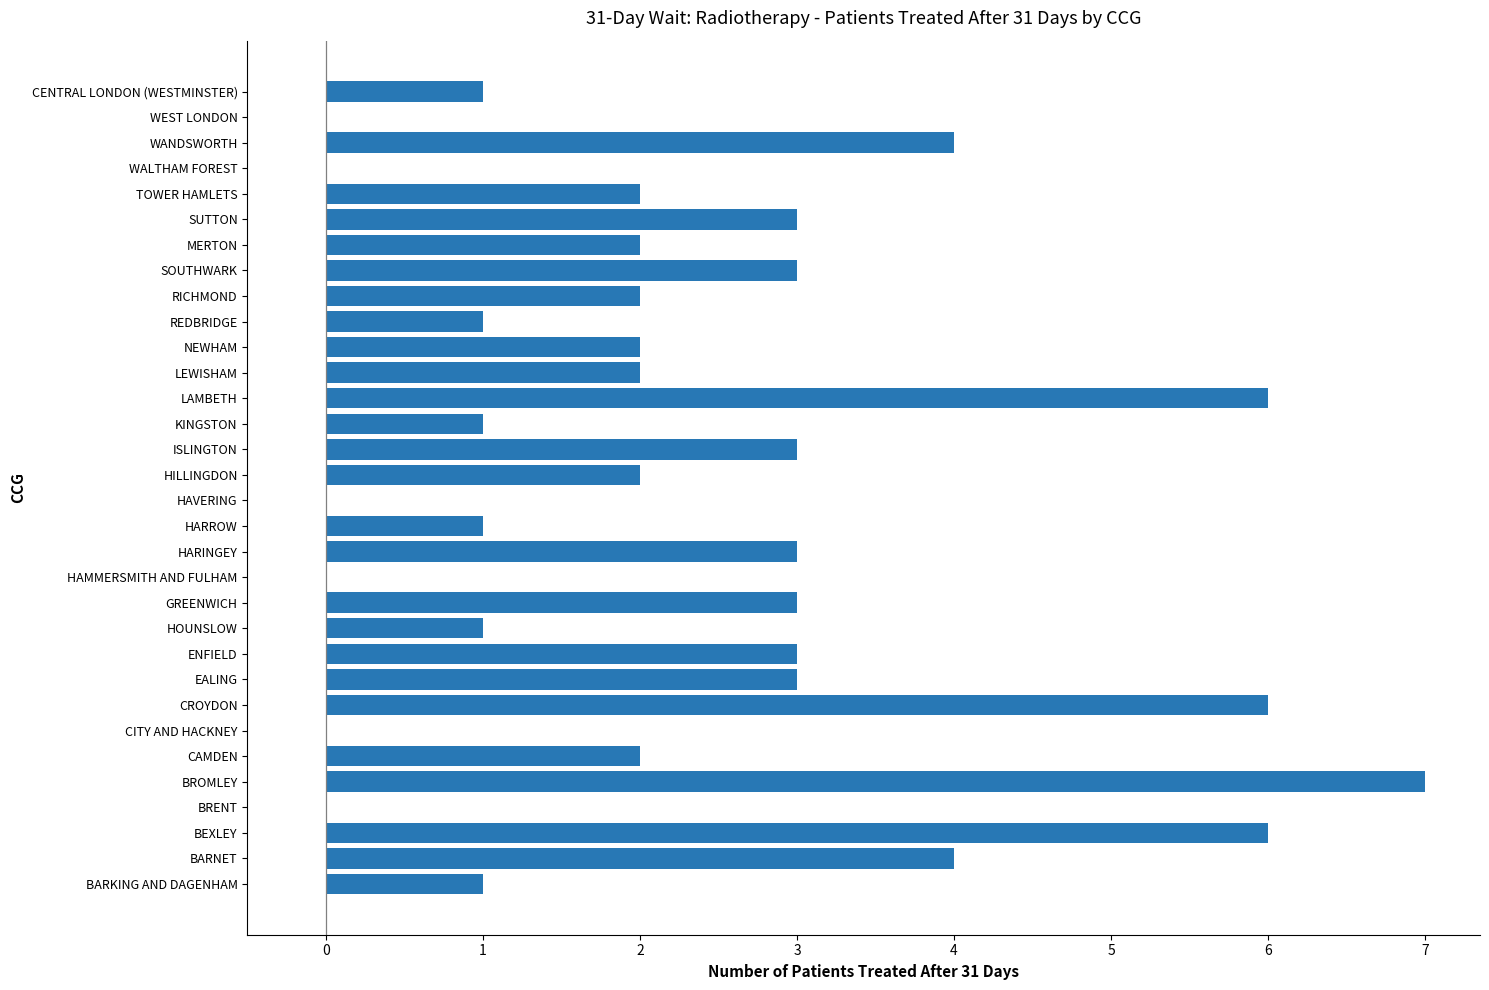

How many categories are shown in the chart?

32